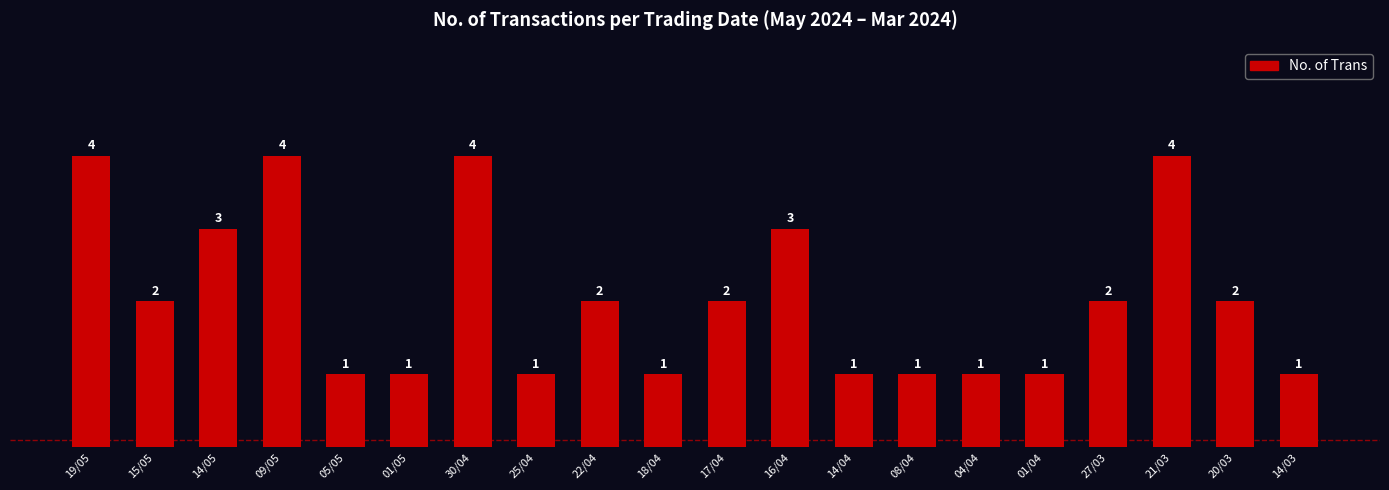

What is the change in value from 08/04 to 21/03?

+3